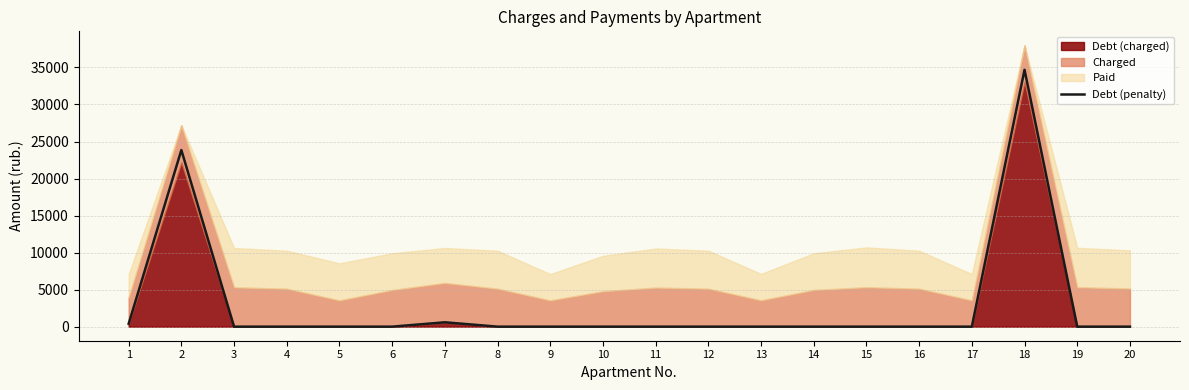

Between 8 and 5, which is larger?

8